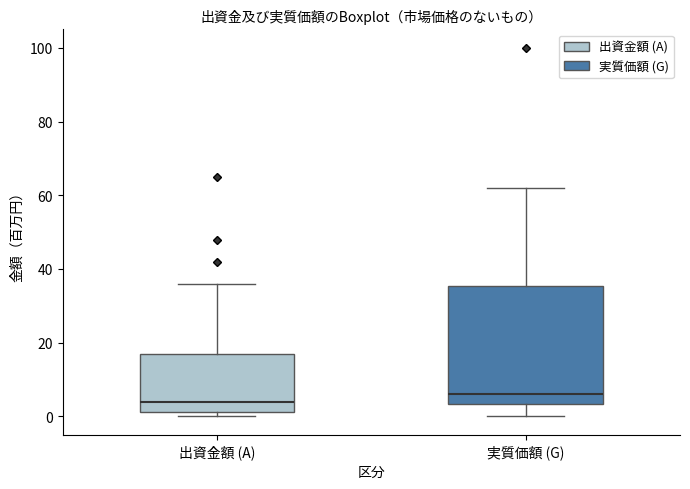

Comparing the boxes themselves (not the whiskers), which one is the tallest?

実質価額 (G)